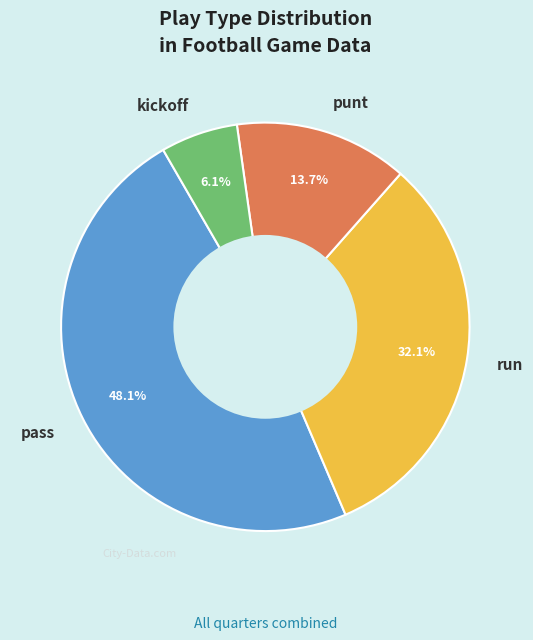

The punt slice represents 14% of the pie. True or false?

True